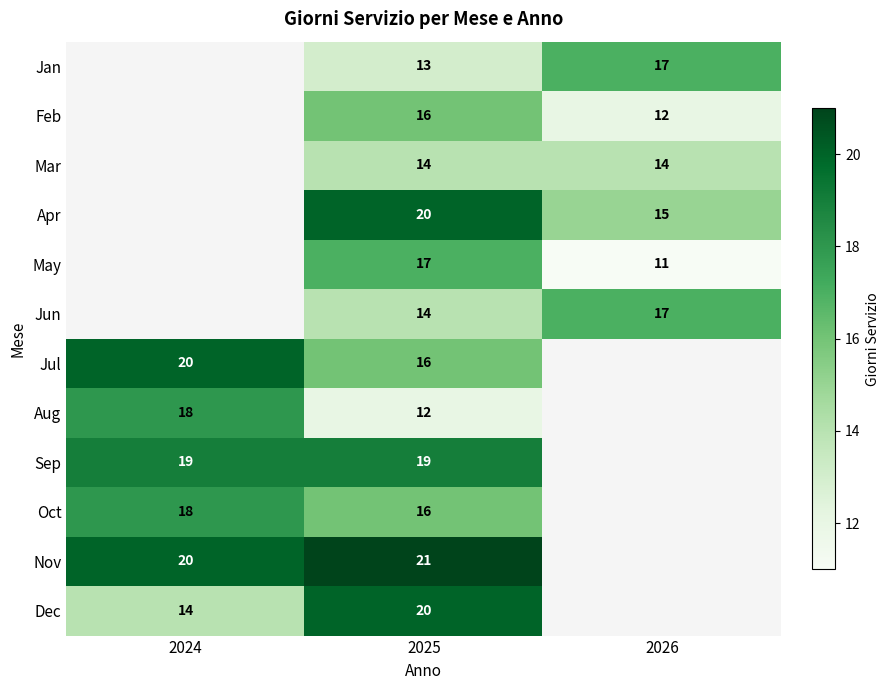

The value of Nov at 2025 is 29. True or false?

False